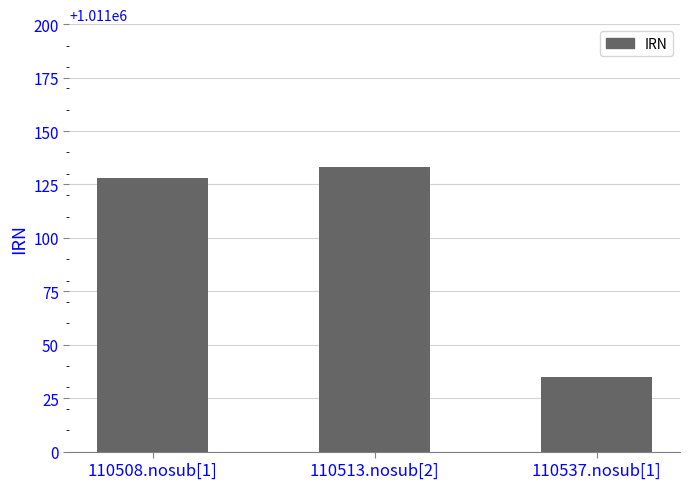

Count the number of data series in this chart.

1